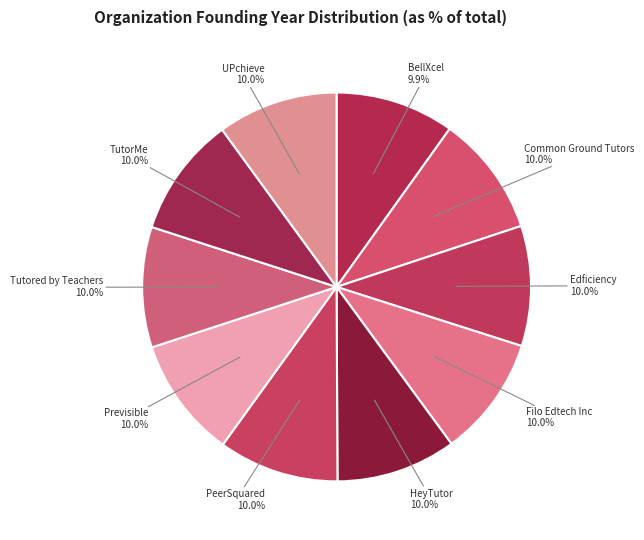

Do PeerSquared and Previsible together represent more than half of the pie?

No